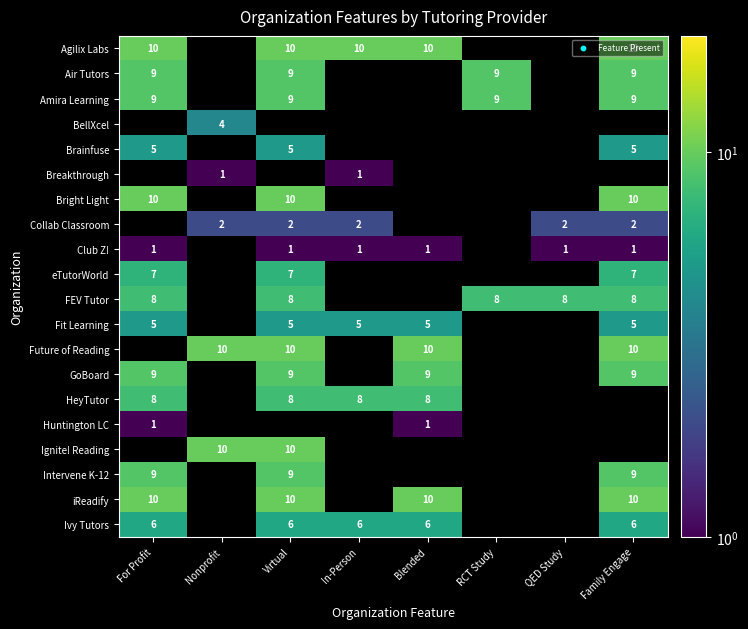

True or false: Bright Light has a value of 10 at Family Engage.

True